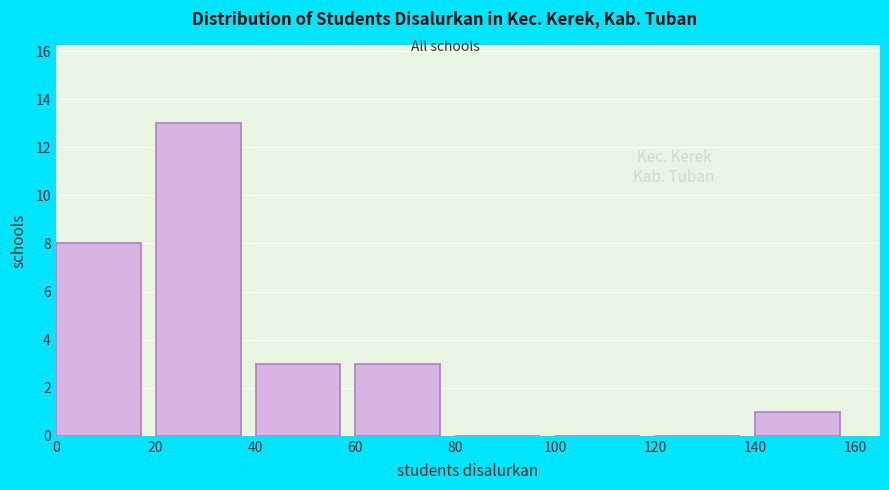

Which range on the x-axis has the tallest bar?

20 to 40